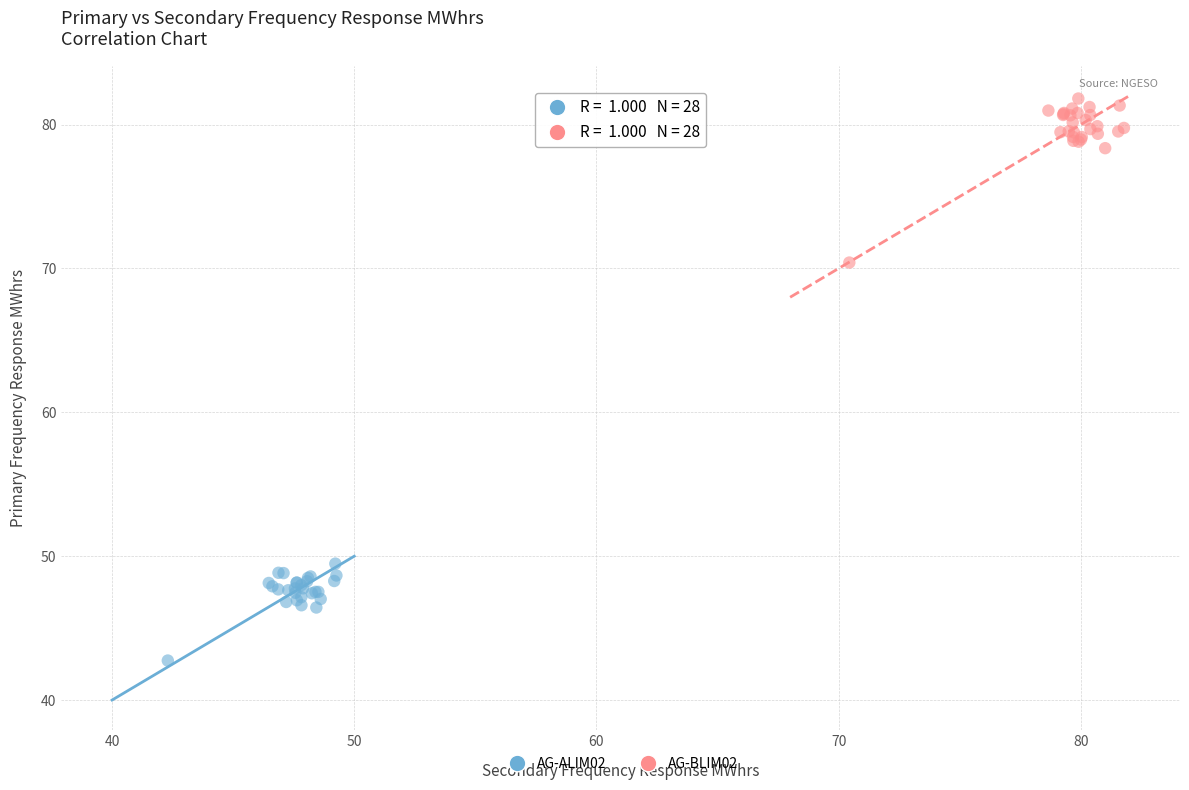

Which series has the widest spread of Y values?

AG-BLIM02